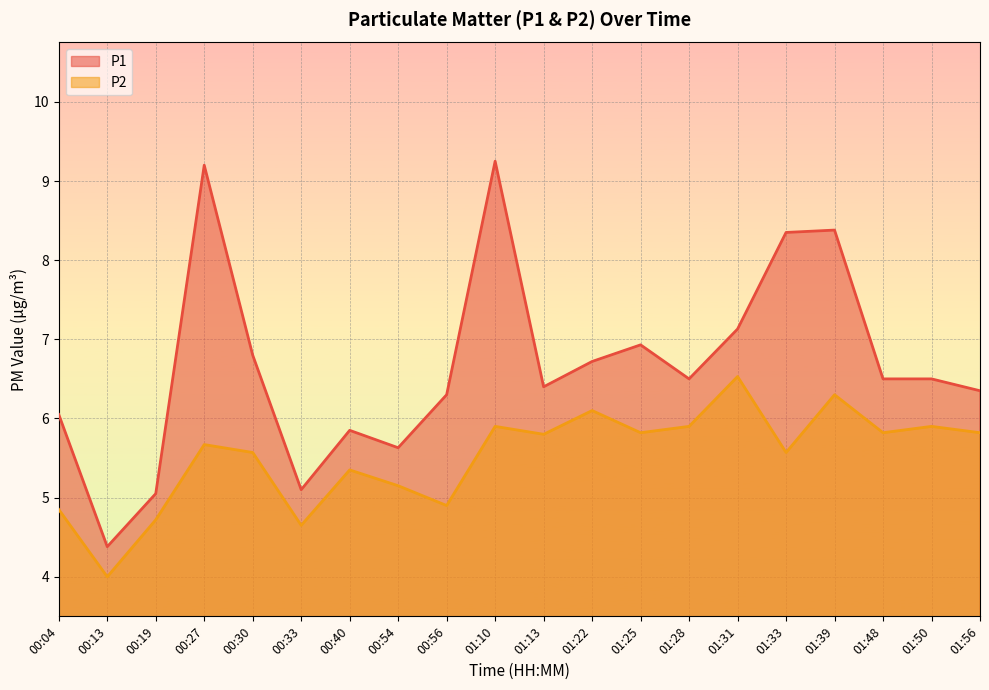

True or false: P2 has more than 1 points higher than both neighbors.

True